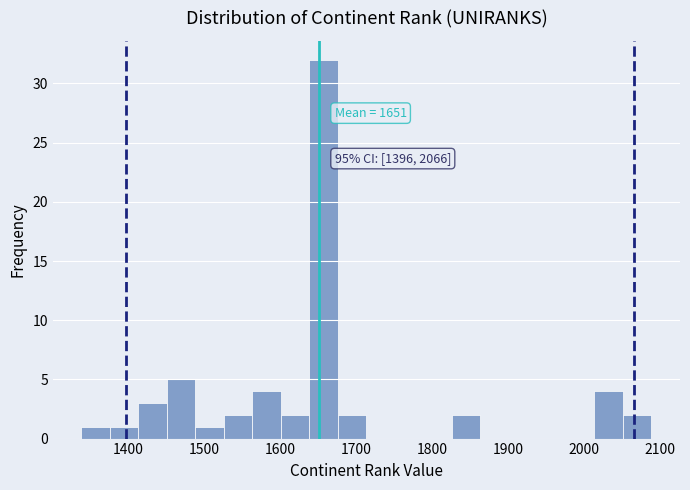

Around what value on the x-axis is the tallest bar? Give the approximate position of its centre, as read against the axis.

1660